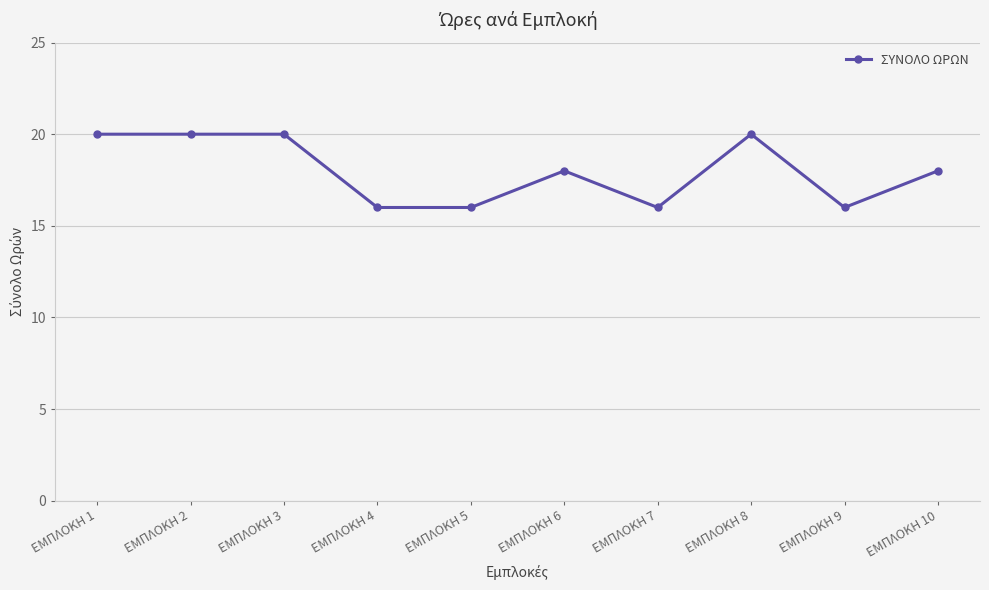

What is the difference between the maximum and minimum values?

4